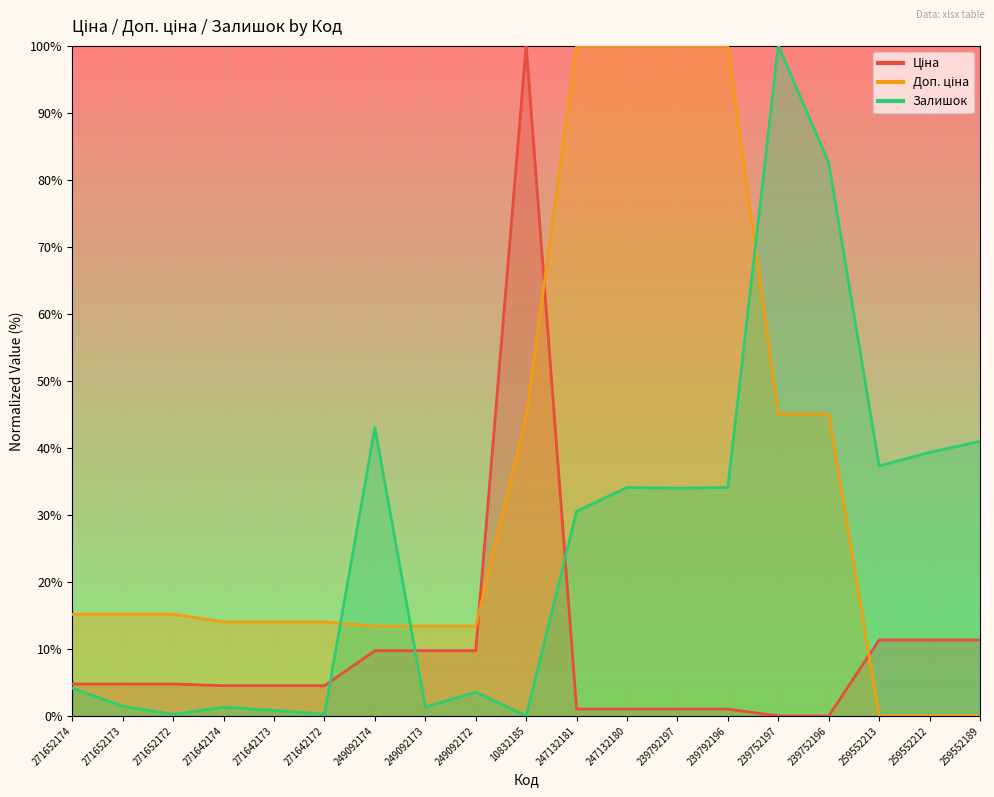

What is the total value across all series at 259552213?

48.6